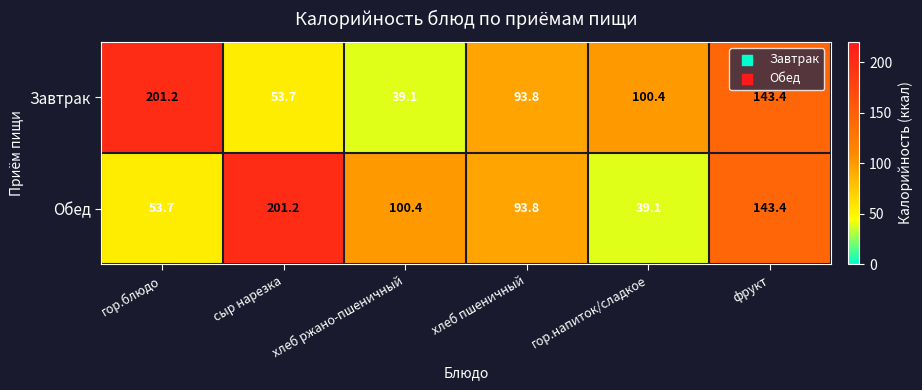

What is the smallest value displayed?

39.1